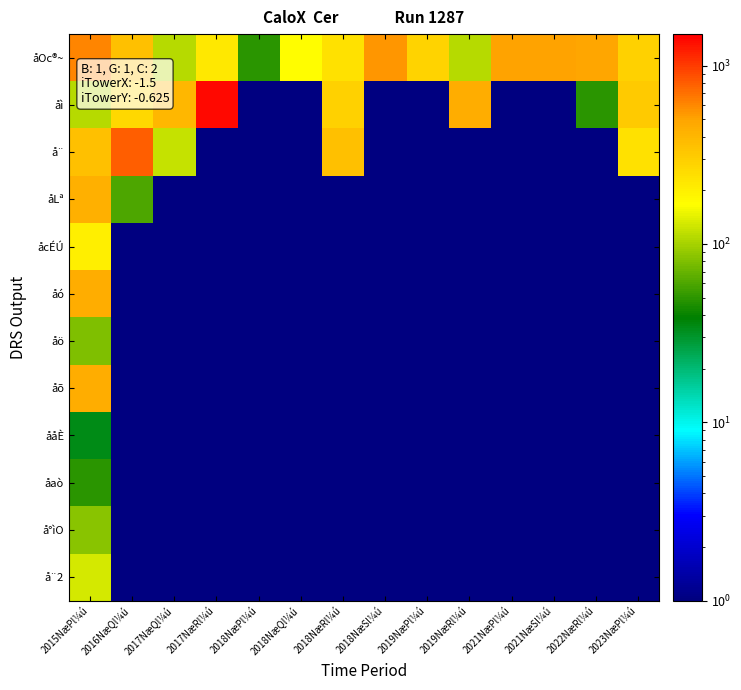

How many categories are shown in the chart?

14